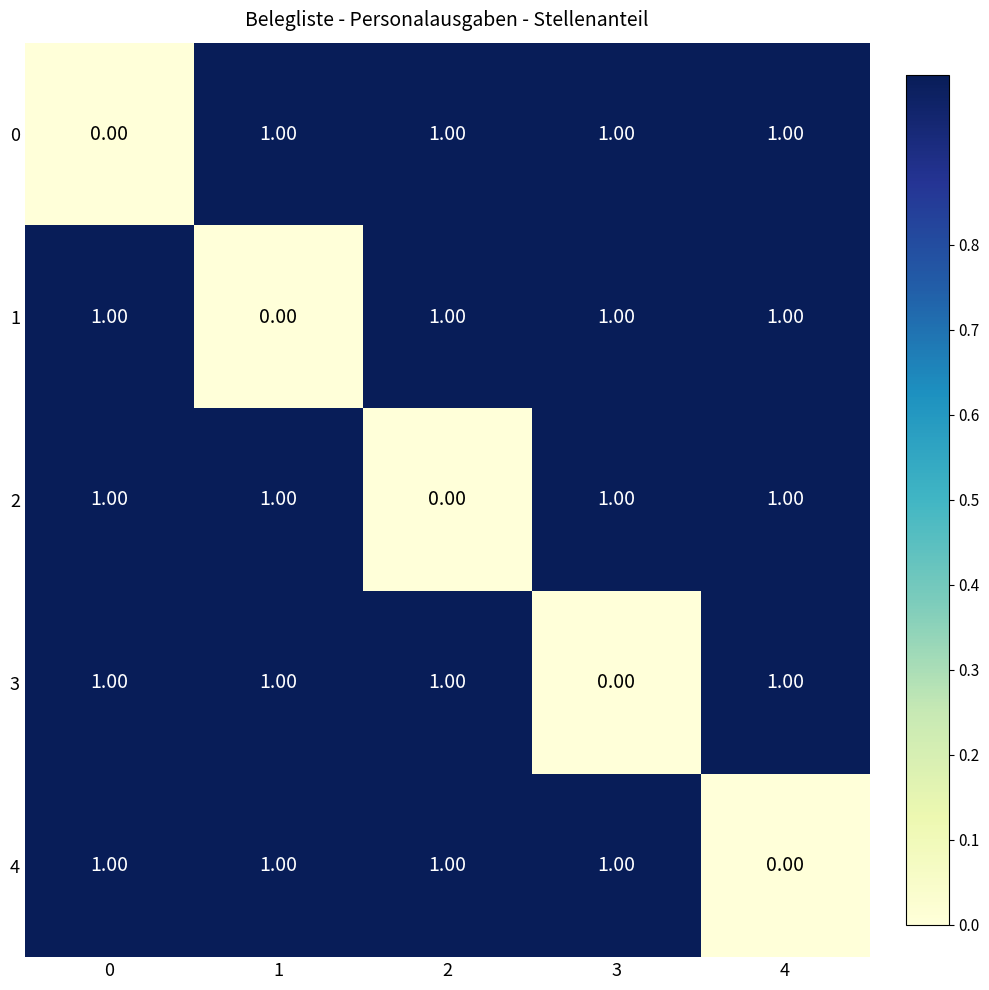

At how many categories does at least one series exceed 0?

5